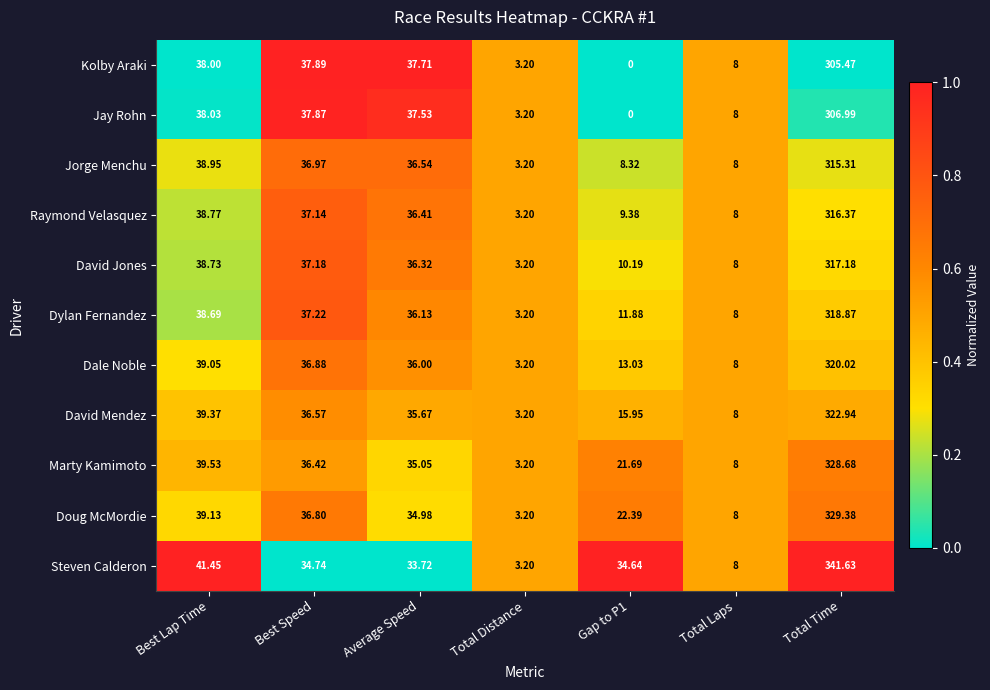

Where is David Mendez nearest to the value 163?

Best Lap Time